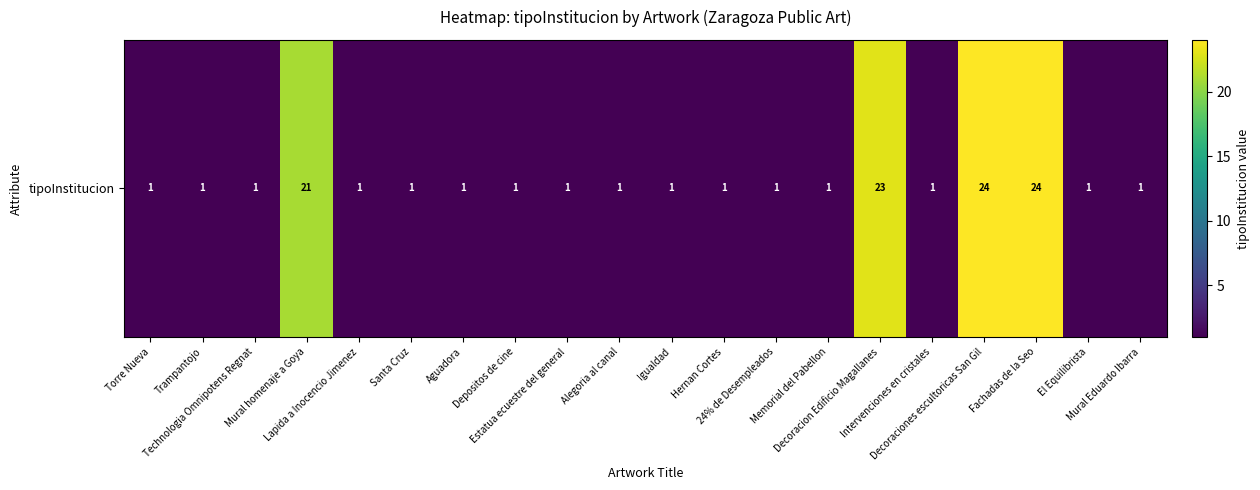

Rank the categories by value from highest to lowest.

Decoraciones escultoricas San Gil, Fachadas de la Seo, Decoracion Edificio Magallanes, Mural homenaje a Goya, Torre Nueva, Trampantojo, Technologia Omnipotens Regnat, Lapida a Inocencio Jimenez, Santa Cruz, Aguadora, Depositos de cine, Estatua ecuestre del general, Alegoria al canal, Igualdad, Hernan Cortes, 24% de Desempleados, Memorial del Pabellon, Intervenciones en cristales, El Equilibrista, Mural Eduardo Ibarra